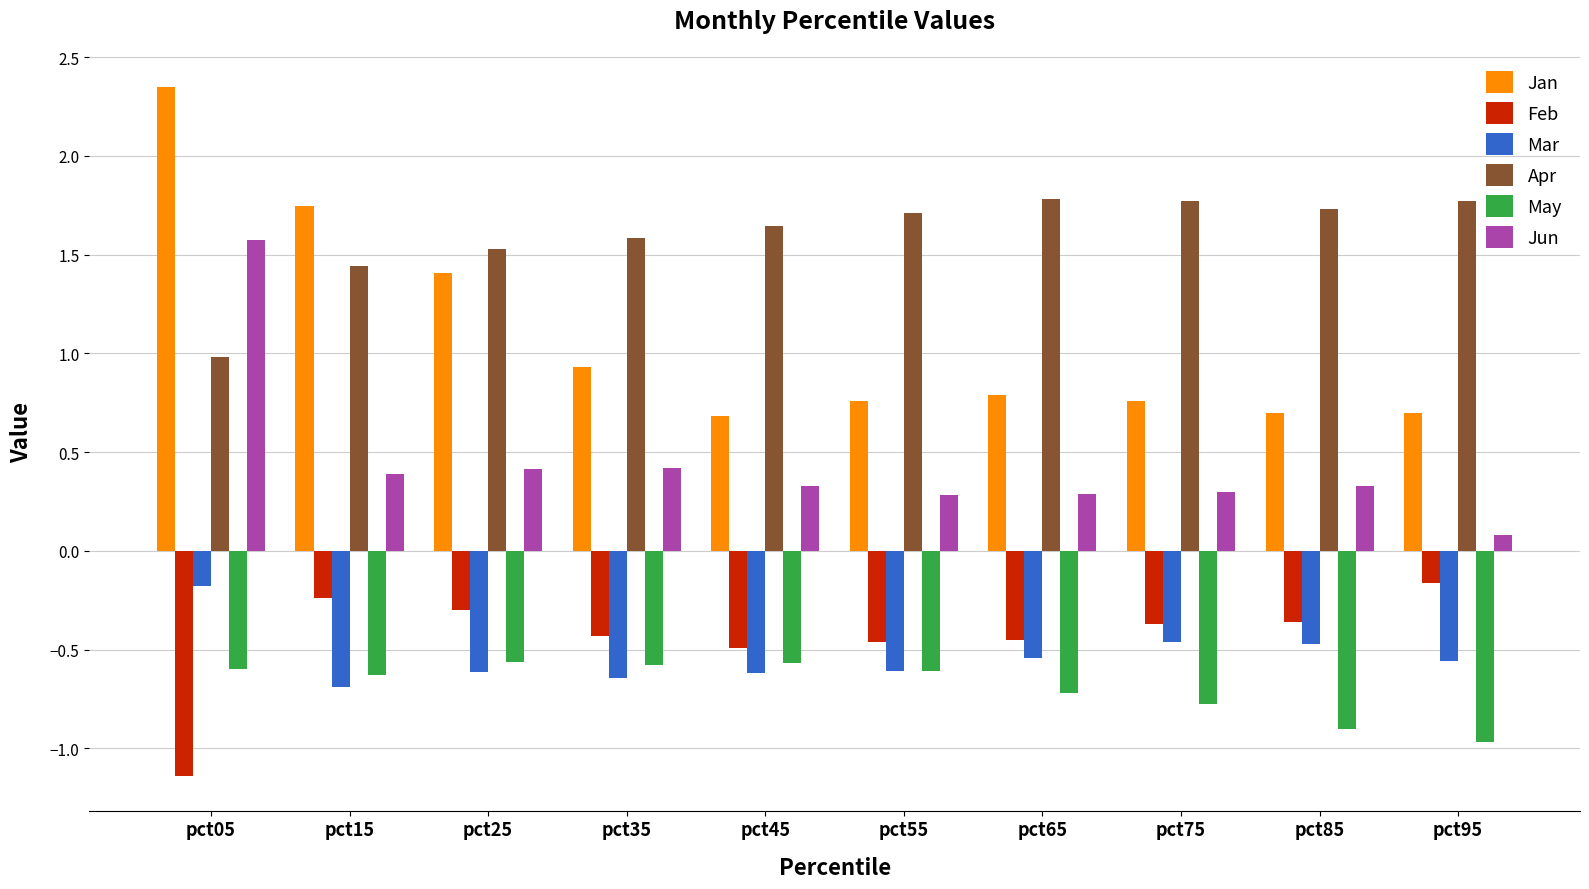

What are all the series names shown in the legend?

Jan, Feb, Mar, Apr, May, Jun